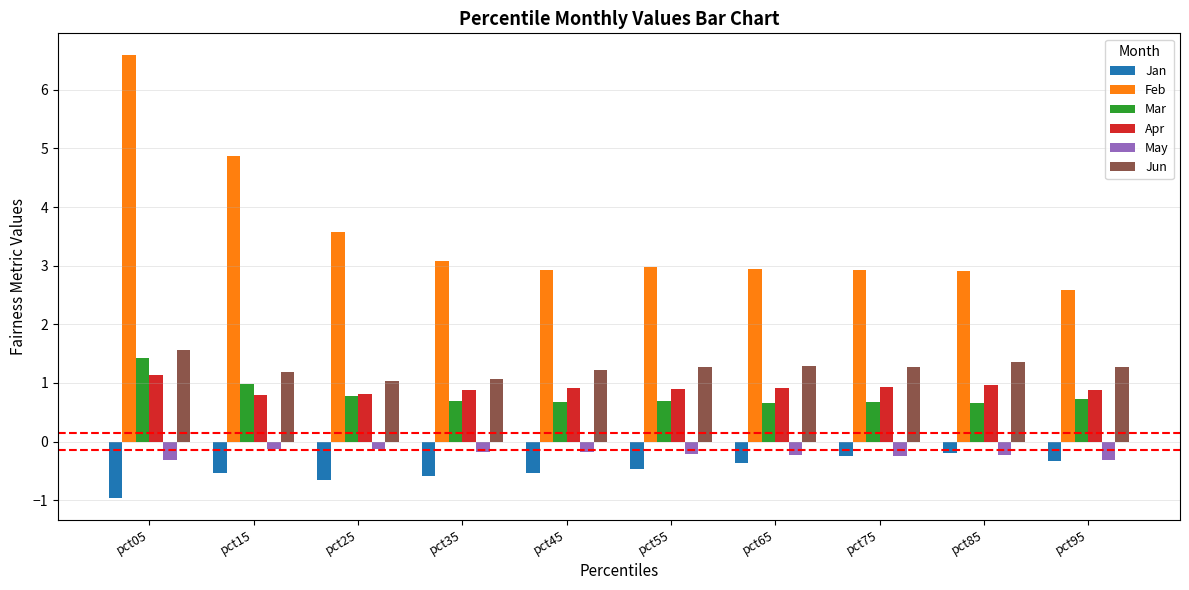

What are all the series names shown in the legend?

Jan, Feb, Mar, Apr, May, Jun